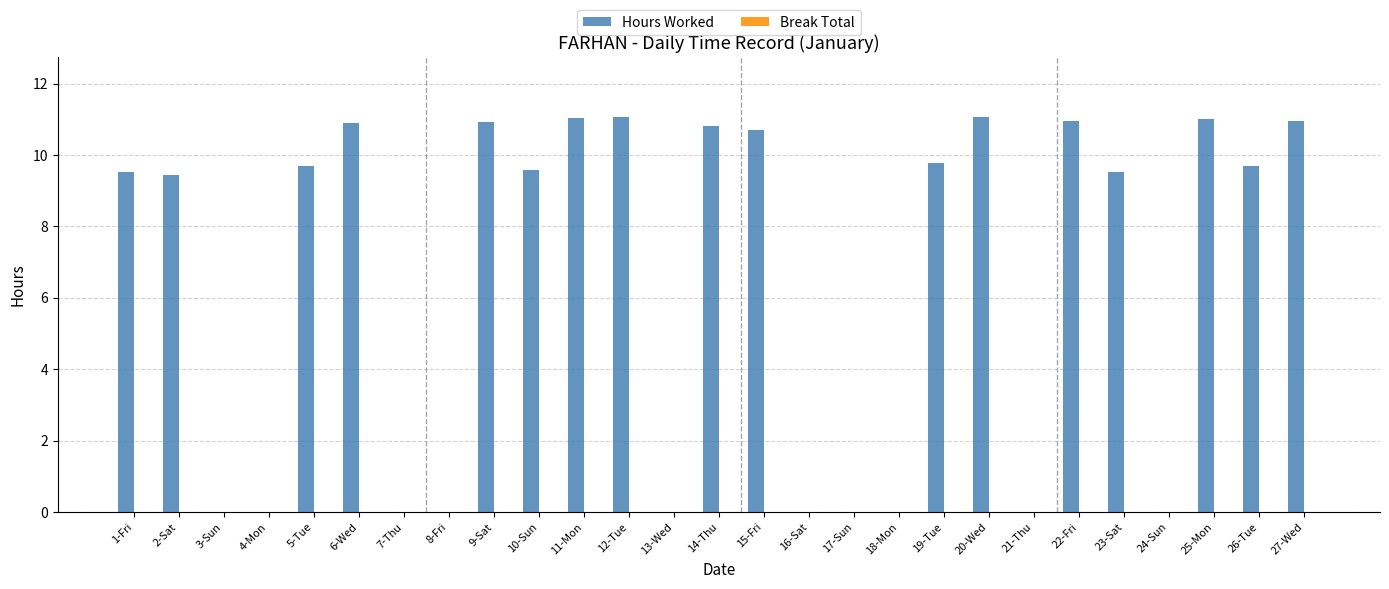

What is the greatest value displayed?

11.1